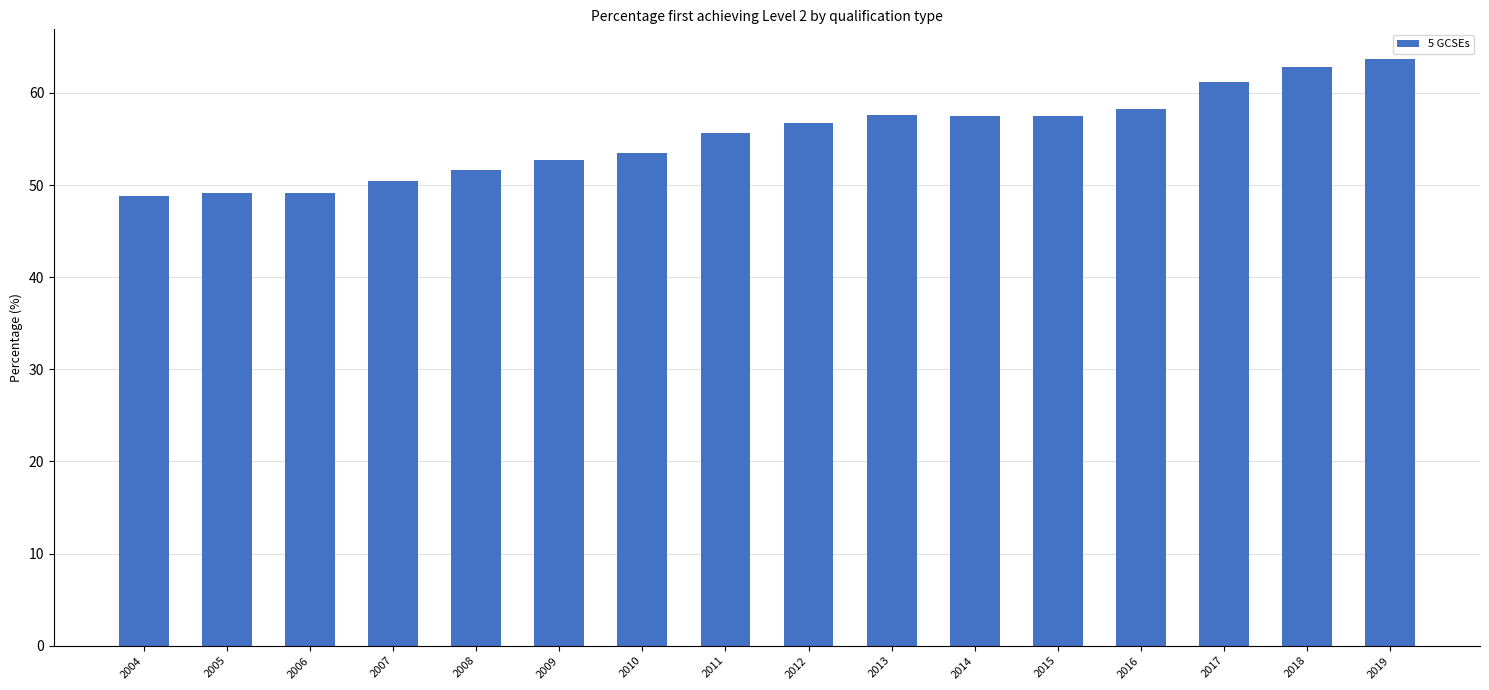

Which has a higher value, 2019 or 2009?

2019